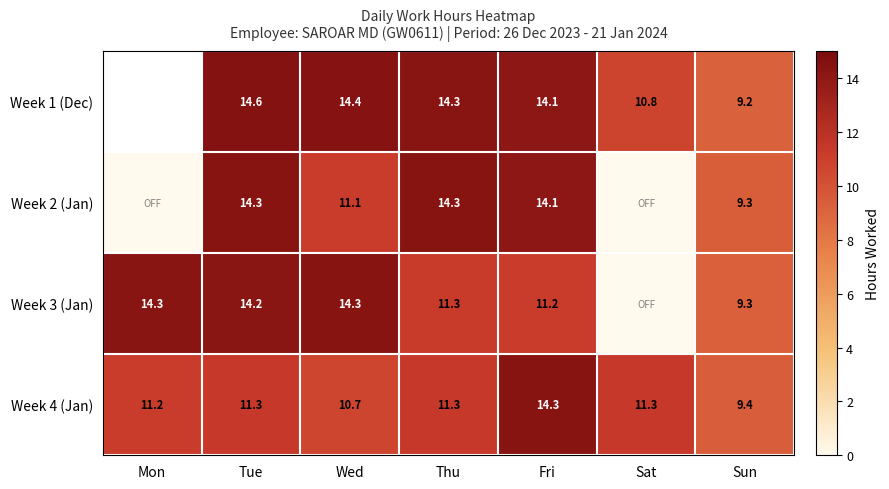

True or false: Week 1 (Dec) has a value of 14.8 at Sun.

False